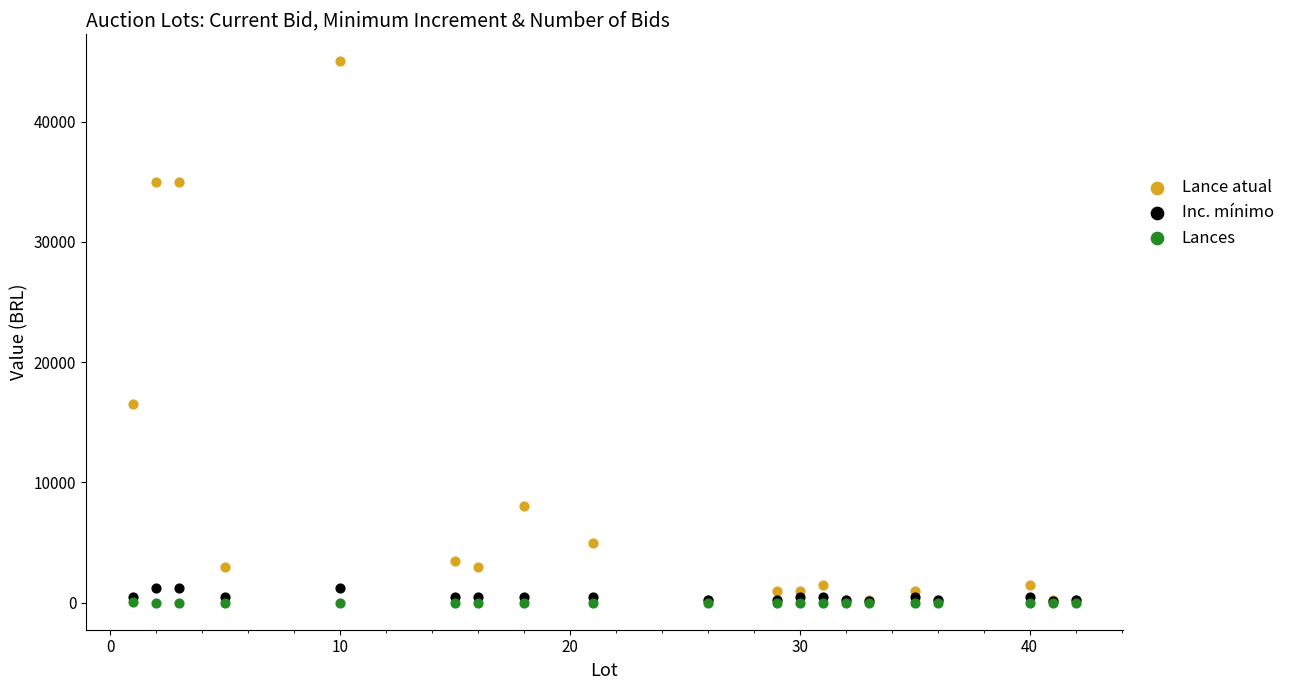

Which series has the widest spread of Y values?

Lance atual